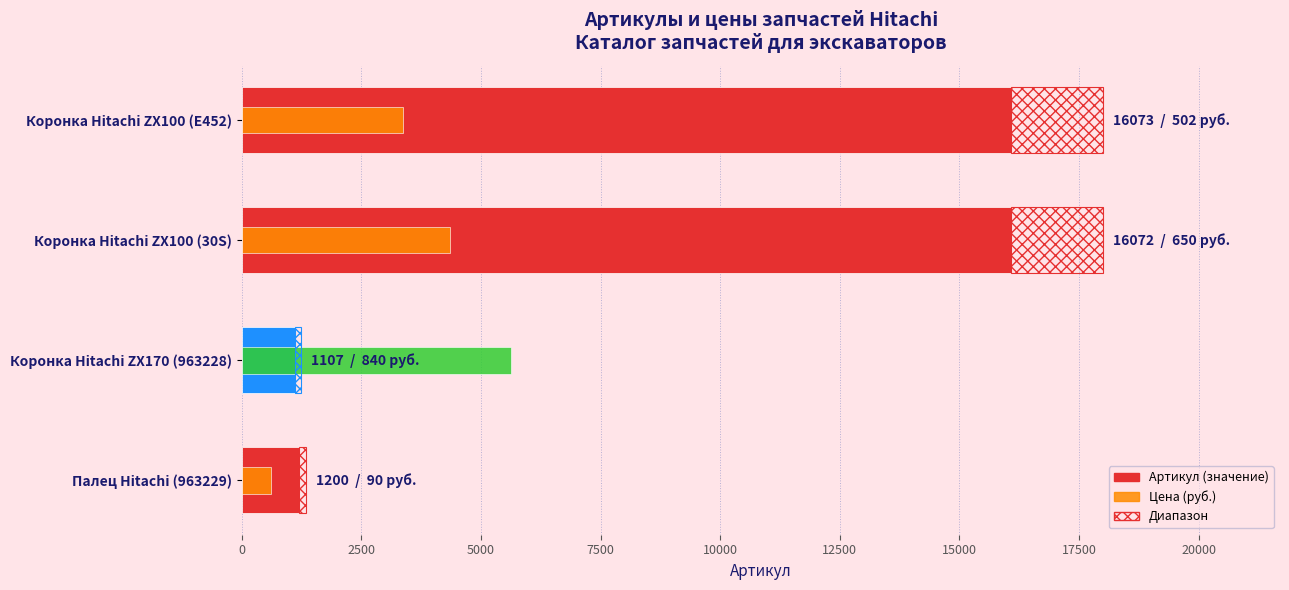

Is the value of Диапазон at Коронка Hitachi ZX100 (E452) greater than the value of Цена (руб.) at Палец Hitachi (963229)?

Yes